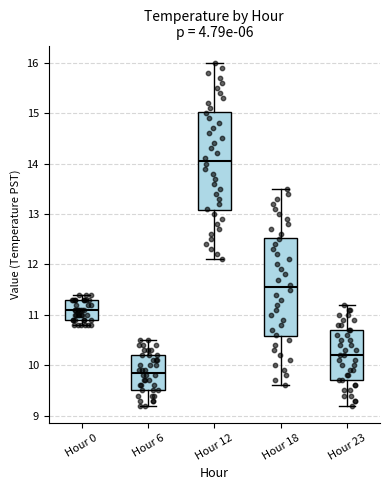

Where does the lower whisker of the box for Hour 23 end on the y-axis? The values are not printed on the chart, so give them approximately, as read against the axis.

9.2